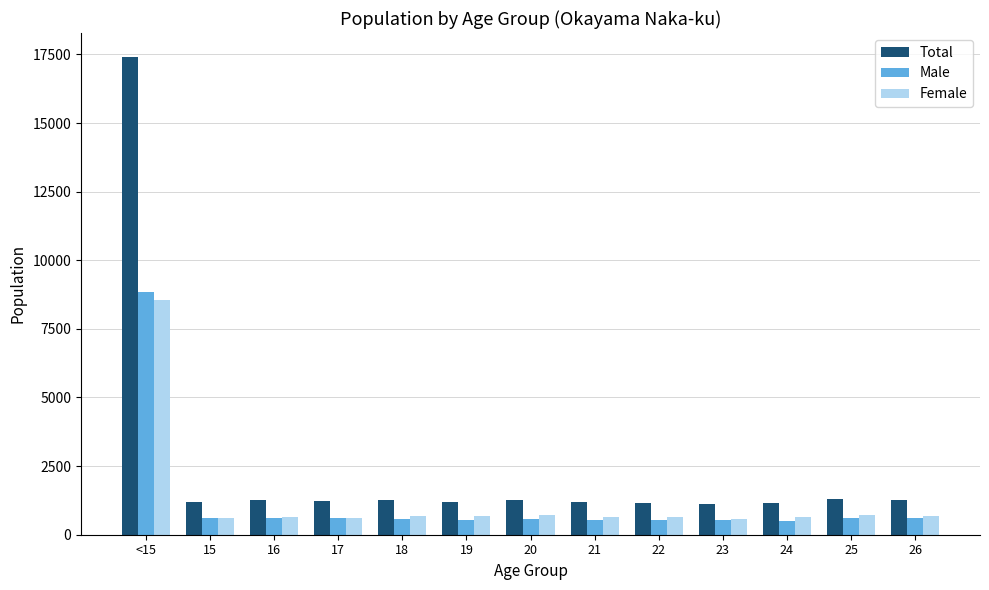

What is the spread (max minus min) of values at 21?

655